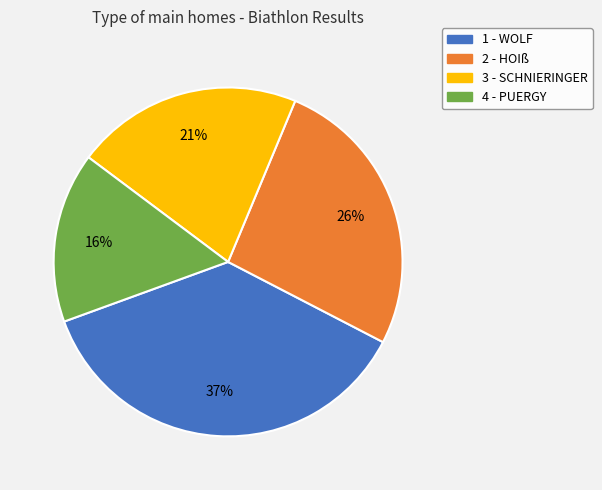

To the nearest percent, what is the difference between the largest and smallest slice percentages?

21%